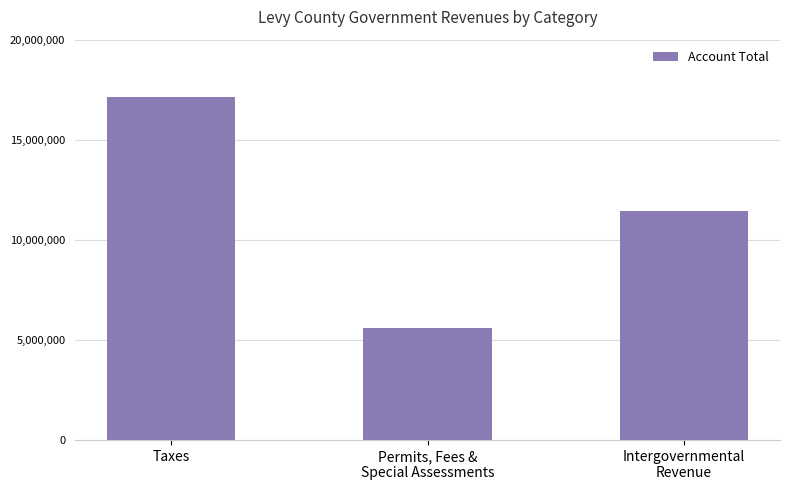

Approximately how many times larger is the value at Permits, Fees &
Special Assessments compared to Intergovernmental
Revenue?

0.5